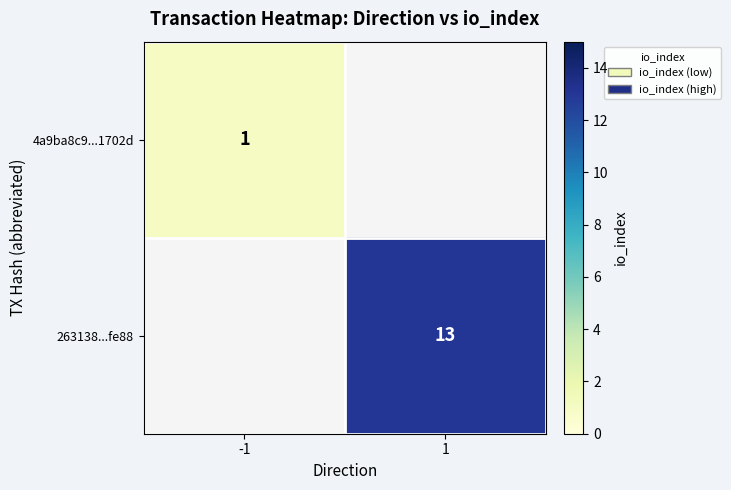

Is the value of 4a9ba8c9...1702d at -1 greater than the value of 263138...fe88 at 1?

No